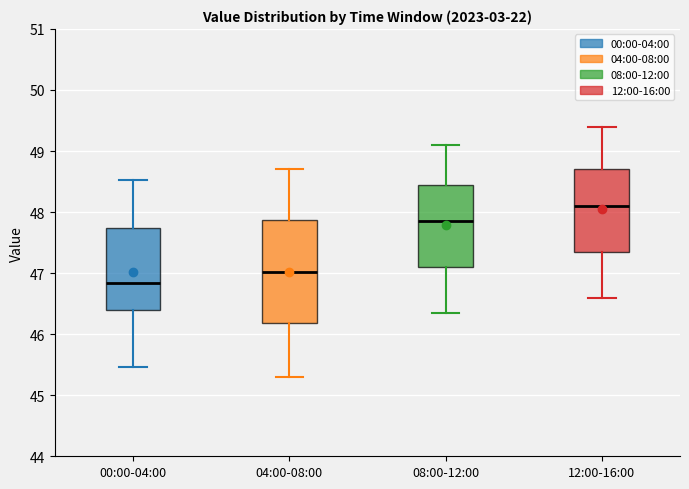

Reading left to right, transcribe this box plot: for each box, give where its median line is, the range the box spans, and where its two whiskers end, as read against the y-axis. The values are not printed on the chart, so give them approximately, as read against the axis.

00:00-04:00: median 46.8, box 46.4 to 47.7, whiskers 45.5 to 48.5
04:00-08:00: median 47.0, box 46.2 to 47.9, whiskers 45.3 to 48.7
08:00-12:00: median 47.9, box 47.1 to 48.5, whiskers 46.4 to 49.1
12:00-16:00: median 48.1, box 47.4 to 48.7, whiskers 46.6 to 49.4